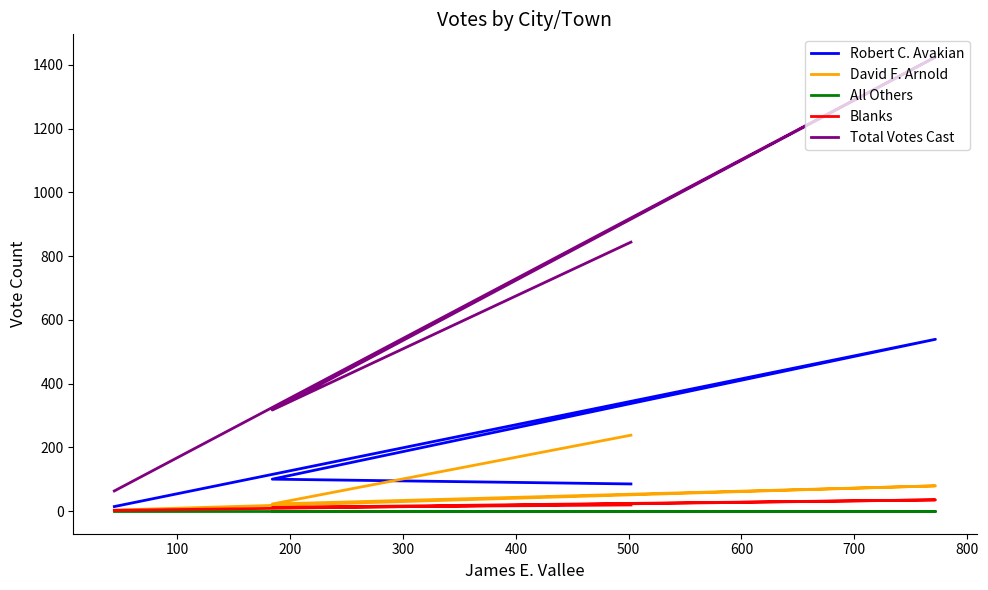

What is the maximum value shown in the chart?

1425